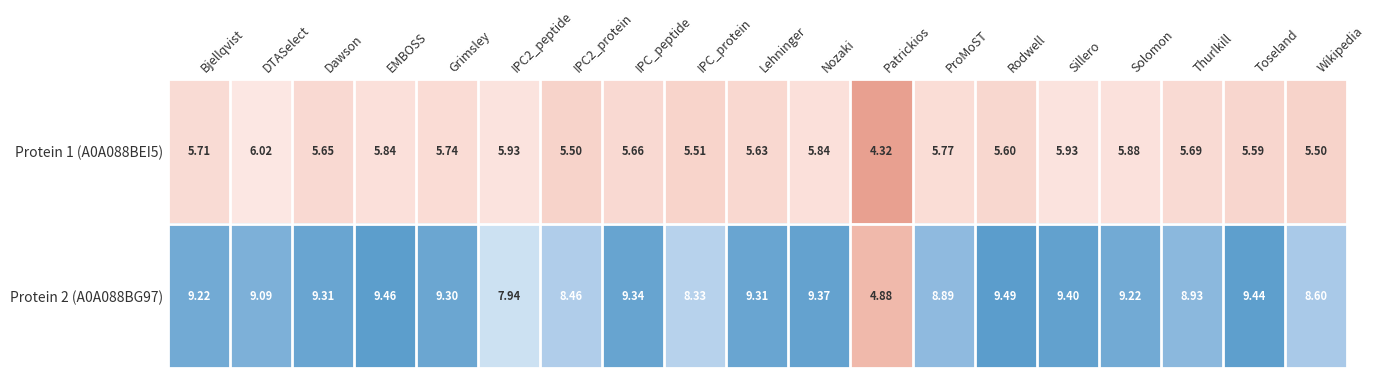

Where does the Protein 2 (A0A088BG97) series first go above 9?

Bjellqvist